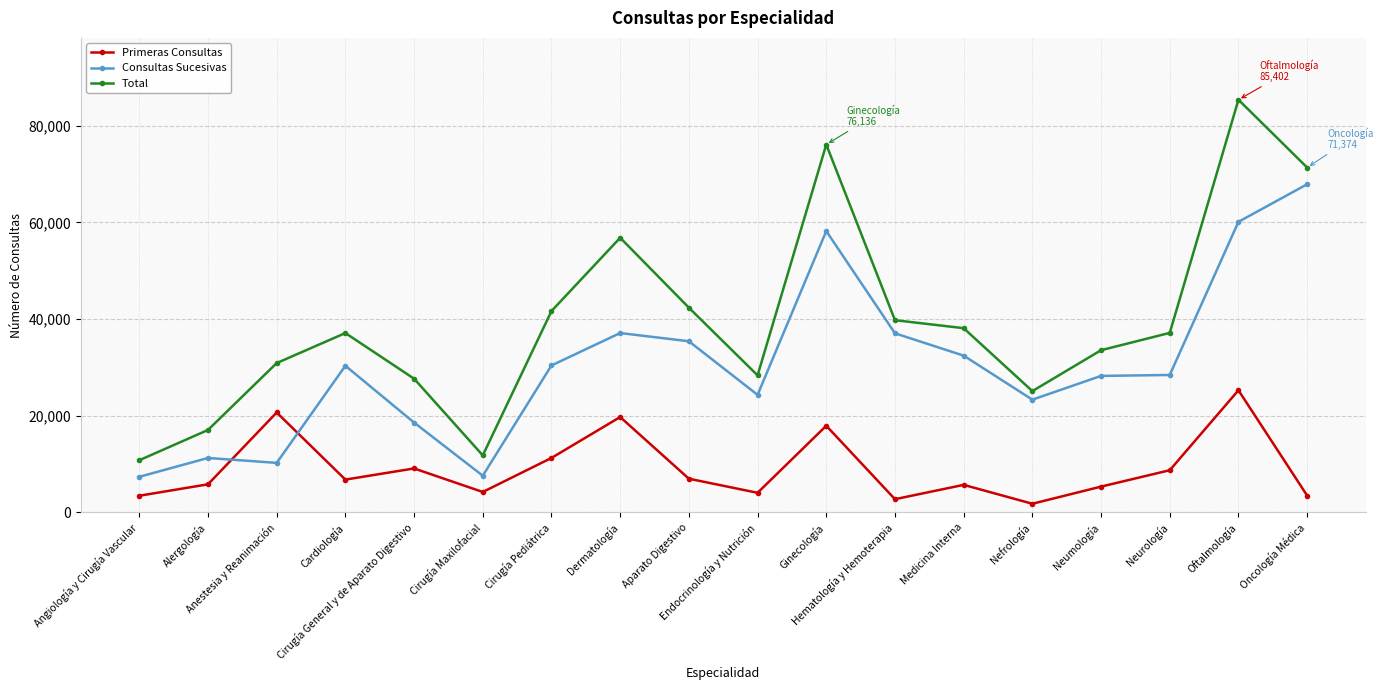

What is the label of the 10th point from the right?

Aparato Digestivo